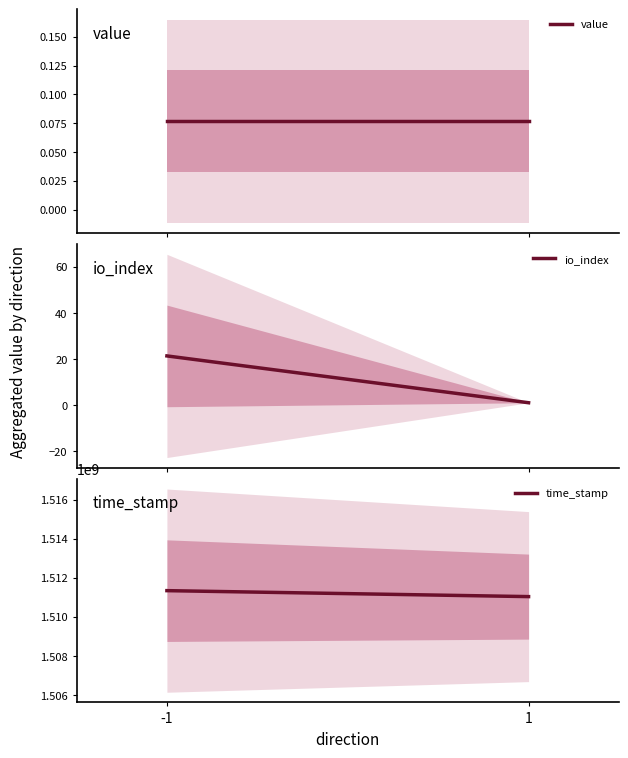

The value of time_stamp at 1 is 516168797.8. True or false?

False